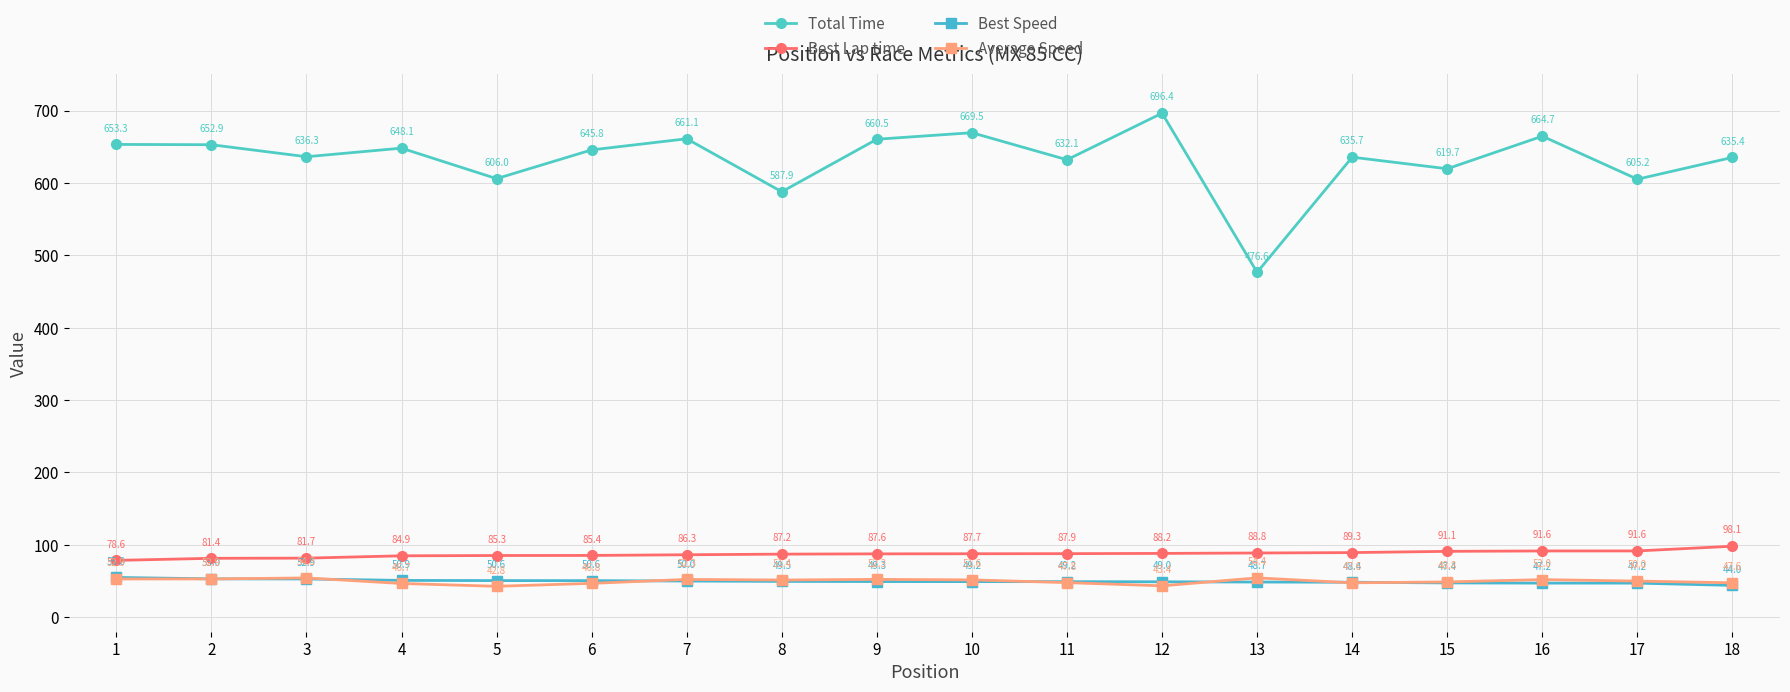

Rank the series by their maximum value, from highest to lowest.

Total Time, Best Lap time, Best Speed, Average Speed